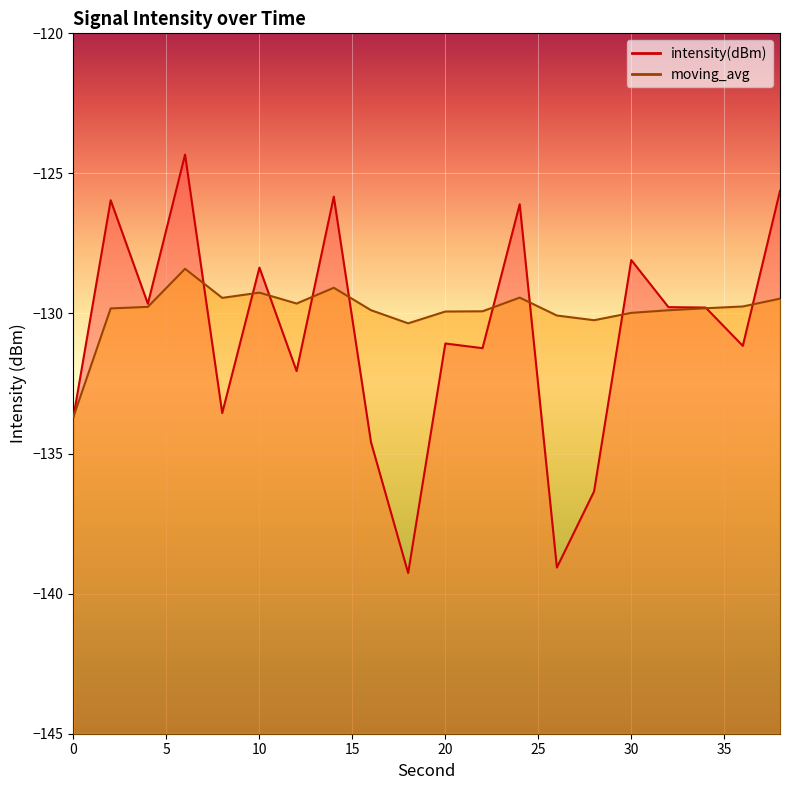

What is the total value across all series at 12?

-261.7